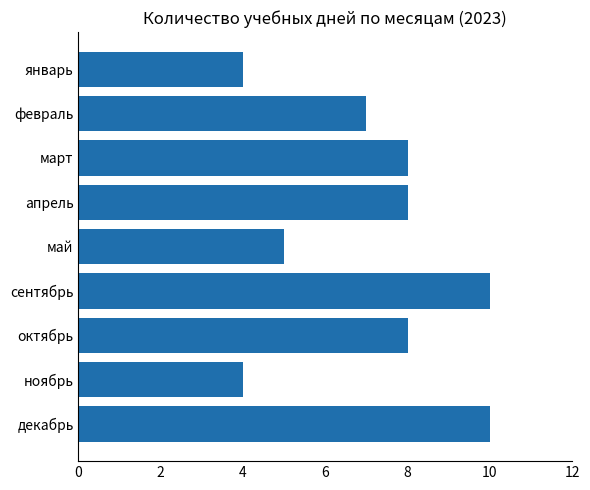

Which has a higher value, апрель or сентябрь?

сентябрь